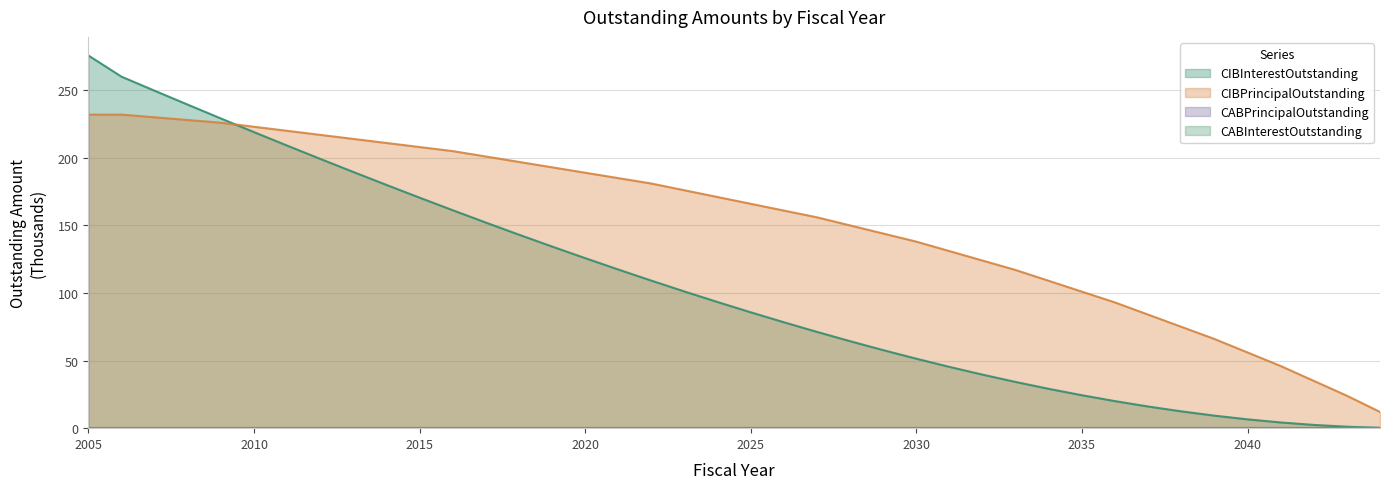

How many categories are shown in the chart?

40